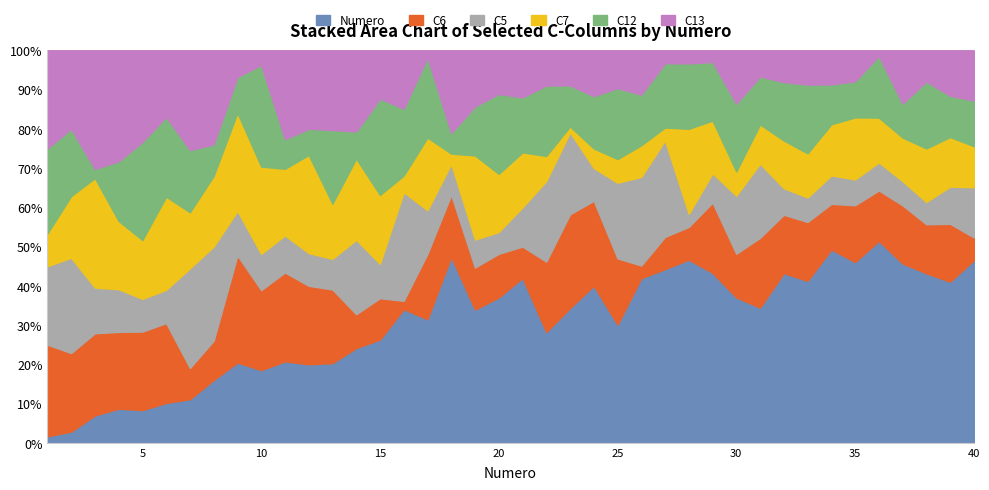

How many interior local peaks does the C5 series have?

9